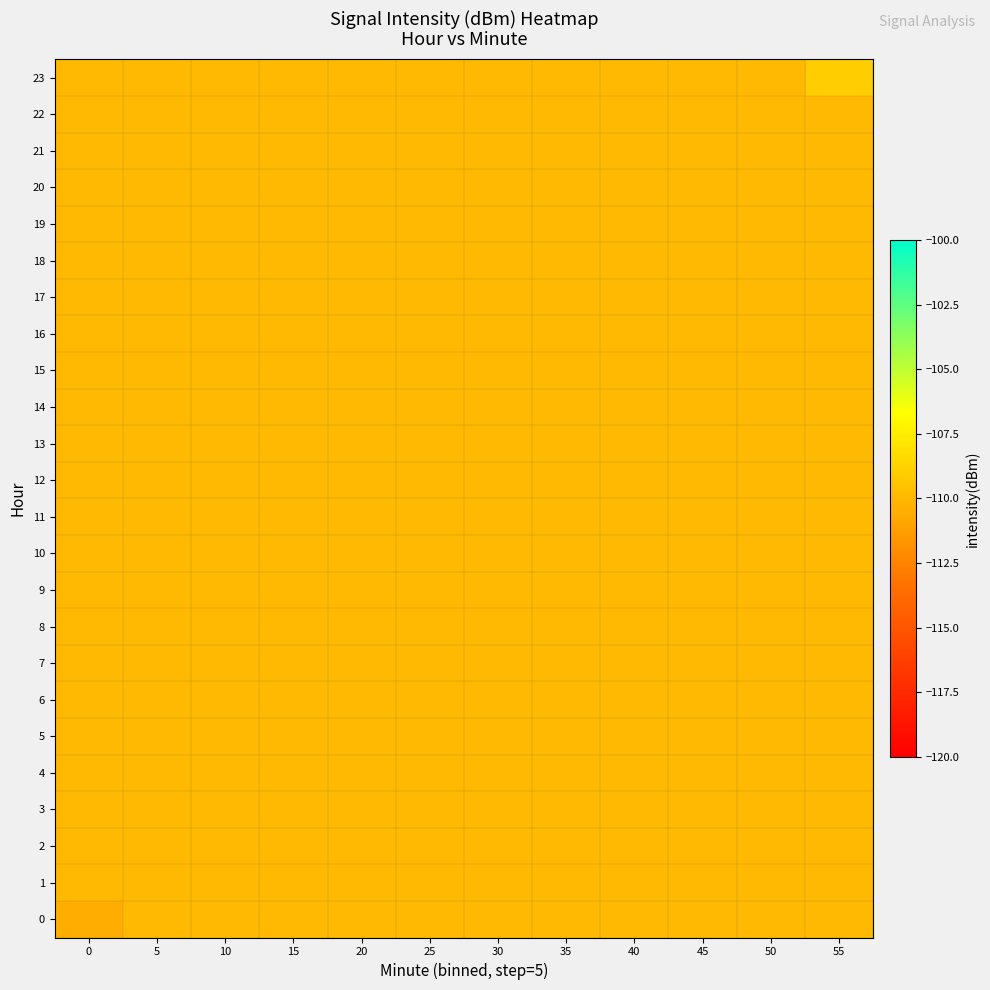

Which has a higher value, 50 or 10?

50